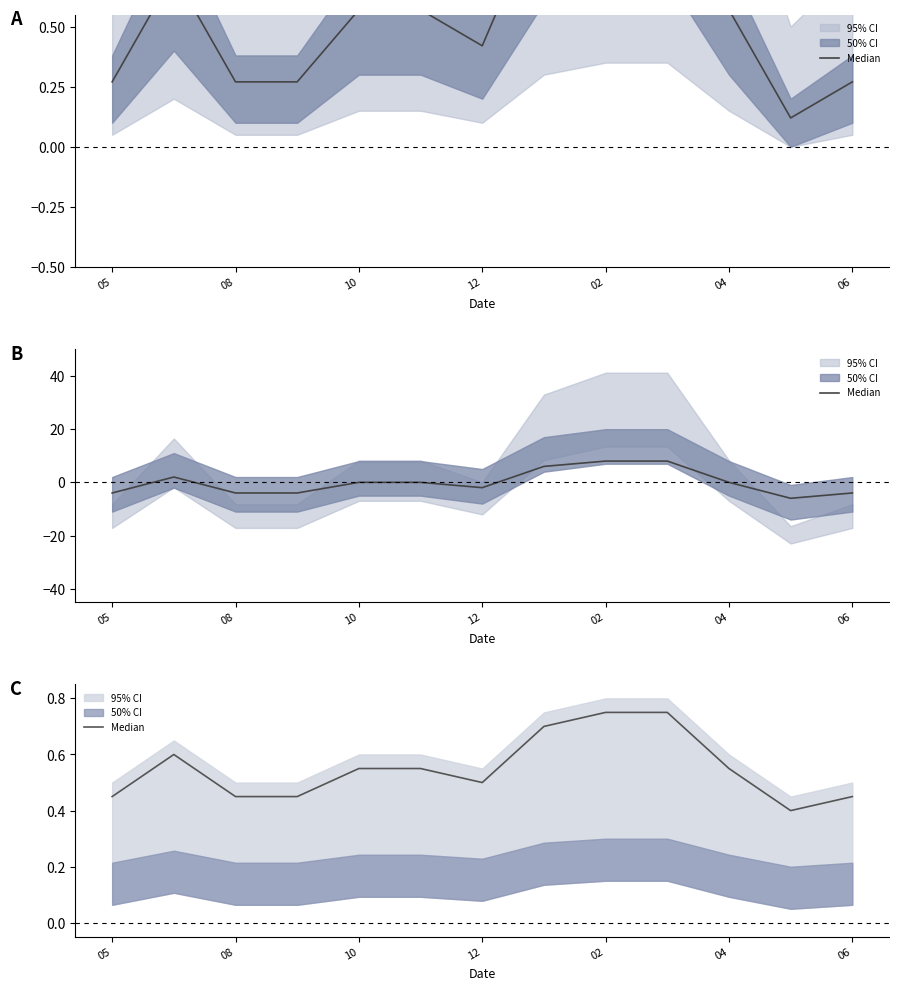

Count the number of data series in this chart.

1